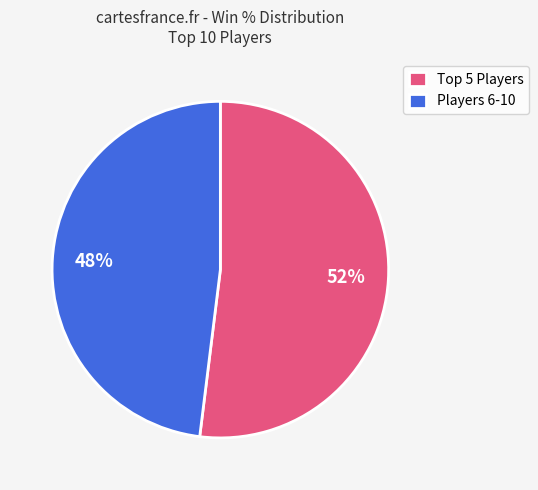

Which slice is the smallest?

Players 6-10